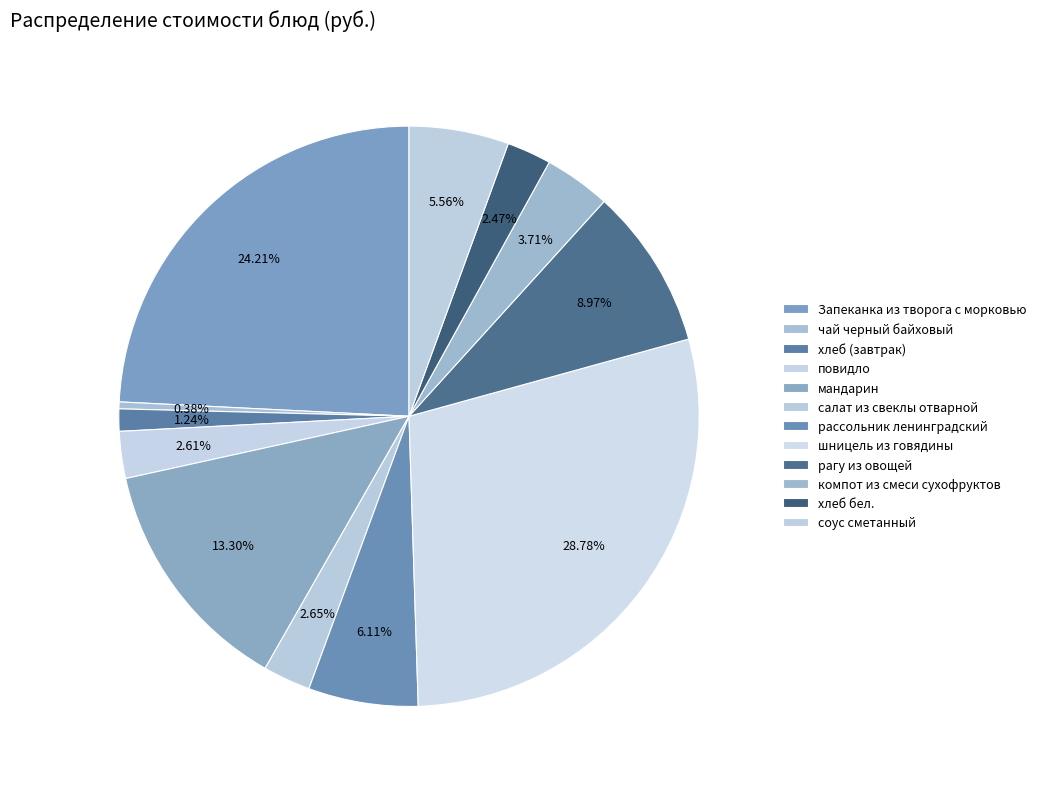

What is the ratio of the value at хлеб (завтрак) to the value at компот из смеси сухофруктов?

0.3